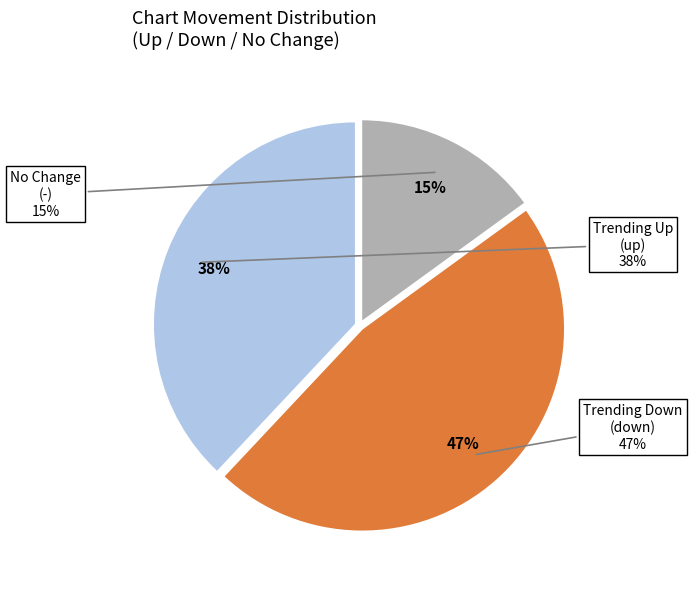

Count the number of slices in the pie.

3